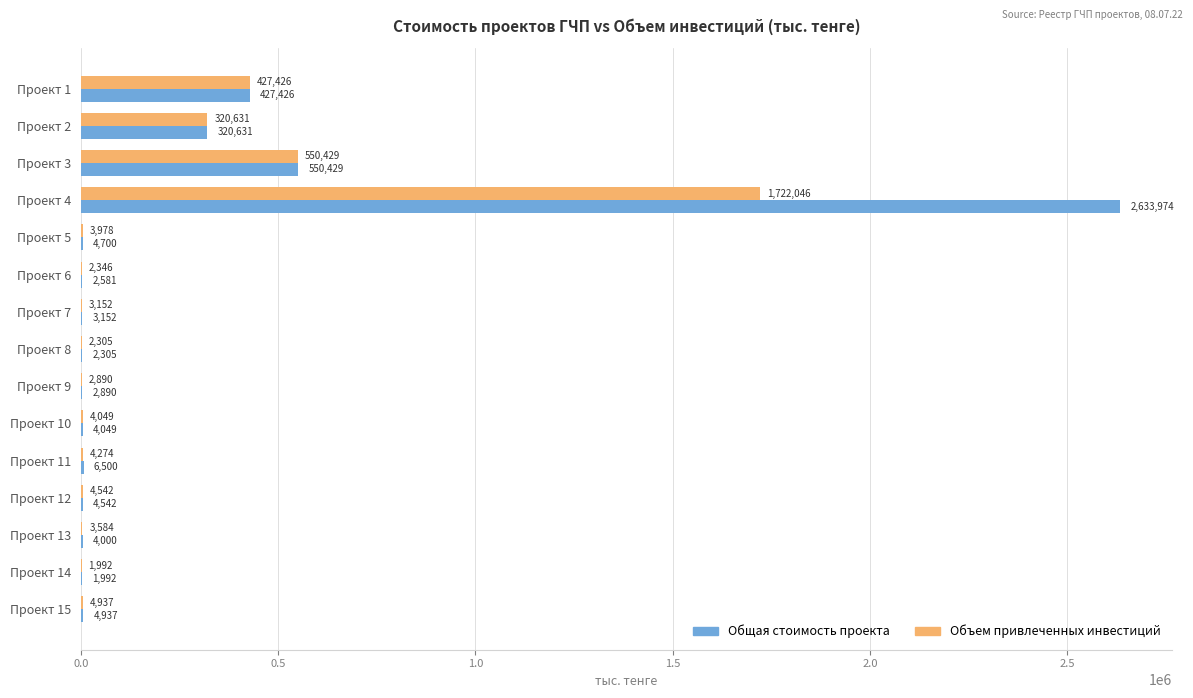

Count the number of data series in this chart.

2